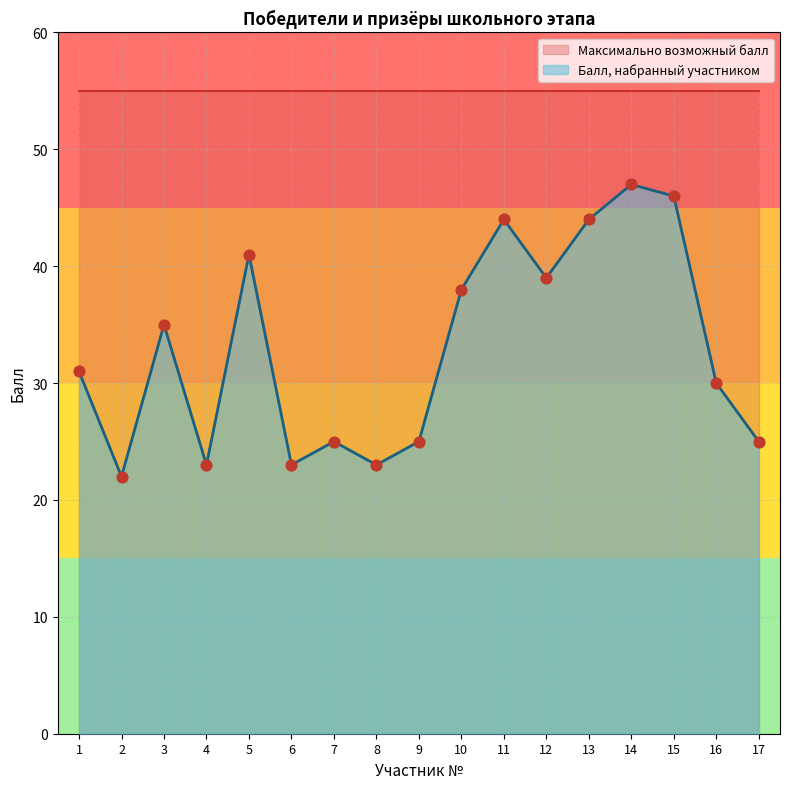

Between 2 and 13, which is larger?

13